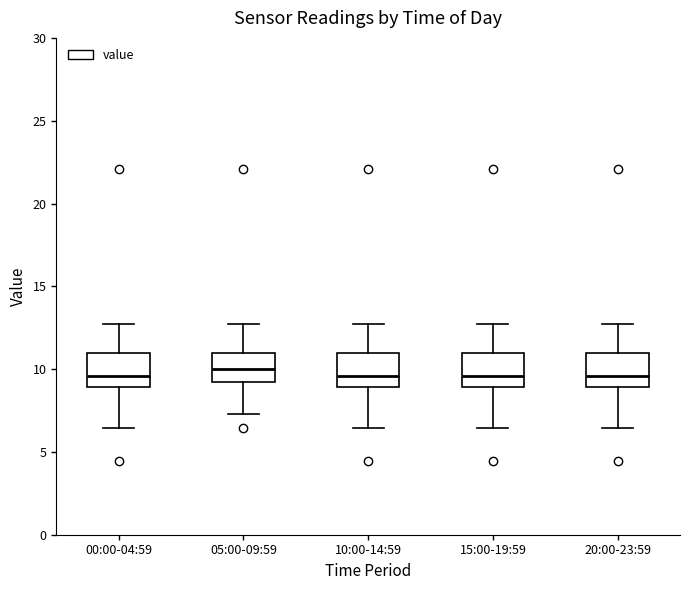

Reading left to right, read every box against the y-axis: the position of its median line, the range the box covers, and the ends of its whiskers. The values are not printed on the chart, so give them approximately, as read against the axis.

00:00-04:59: median 9.5, box 9.0 to 11.0, whiskers 6.5 to 12.5
05:00-09:59: median 10.0, box 9.0 to 11.0, whiskers 7.5 to 12.5
10:00-14:59: median 9.5, box 9.0 to 11.0, whiskers 6.5 to 12.5
15:00-19:59: median 9.5, box 9.0 to 11.0, whiskers 6.5 to 12.5
20:00-23:59: median 9.5, box 9.0 to 11.0, whiskers 6.5 to 12.5